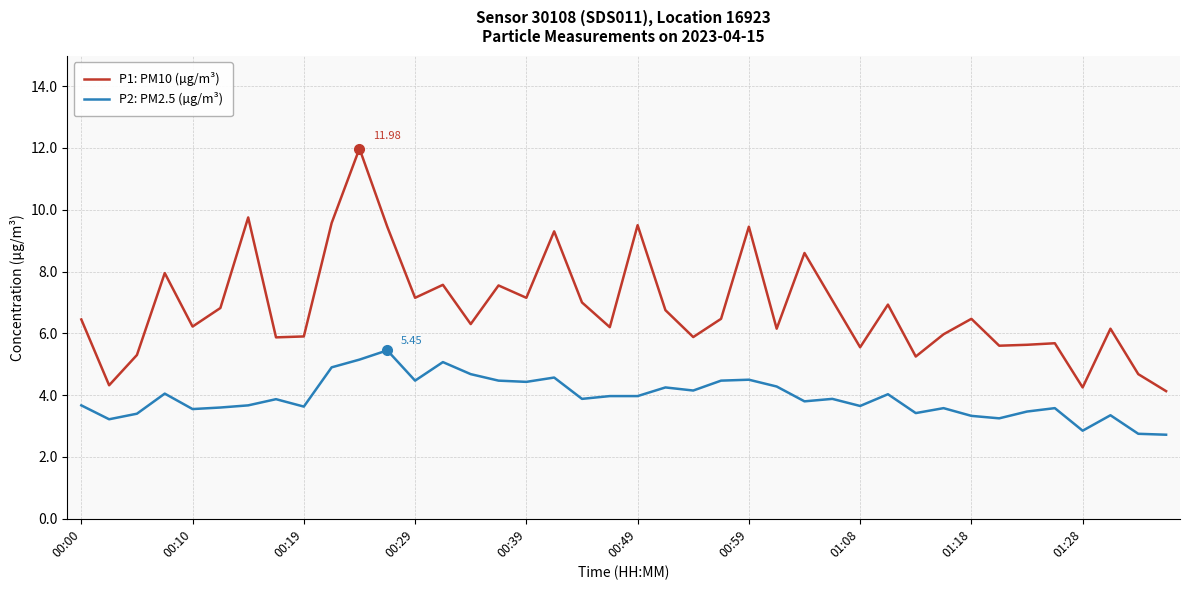

Which series has the largest total across all categories?

P1: PM10 (µg/m³)